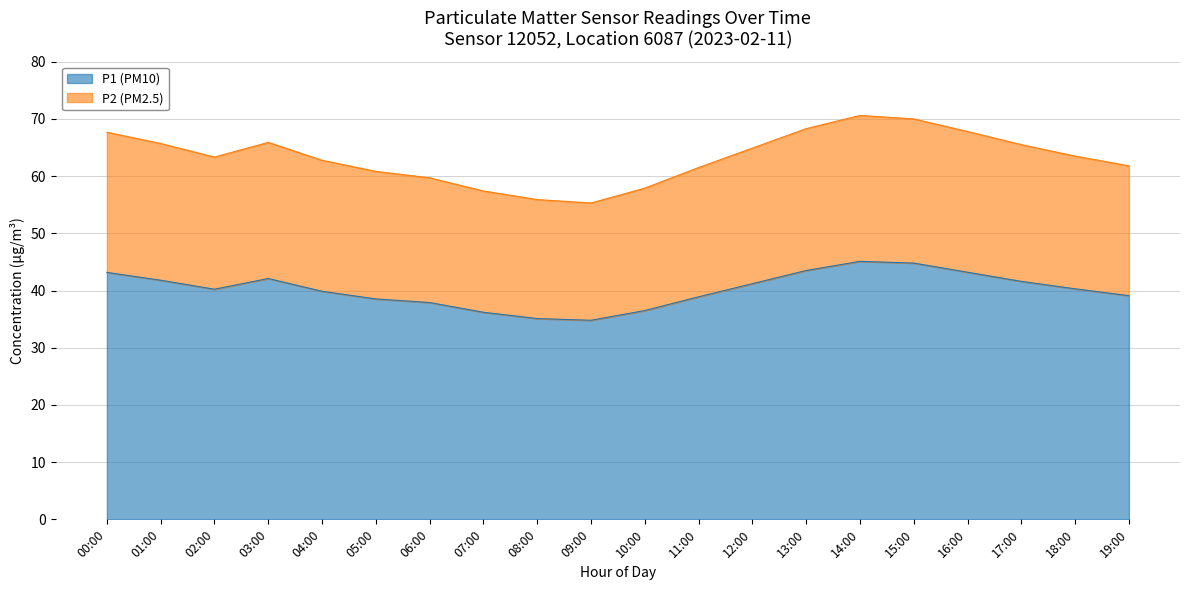

Does the chart display data point markers on the line(s)?

No